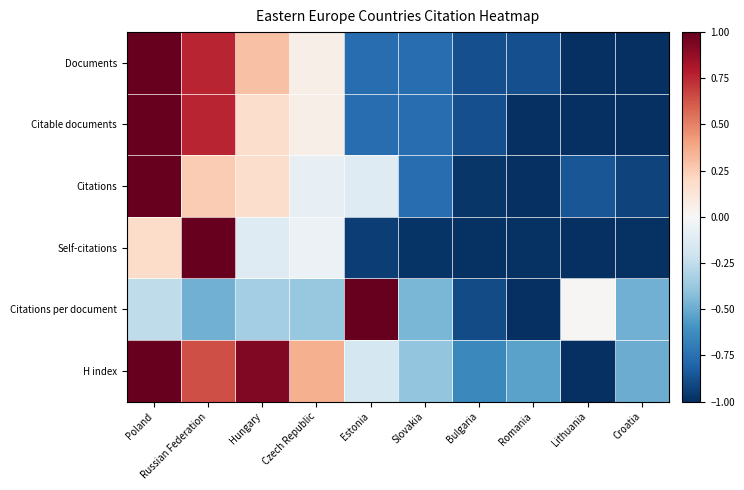

Between Hungary and Bulgaria, which series saw the biggest shift?

H index